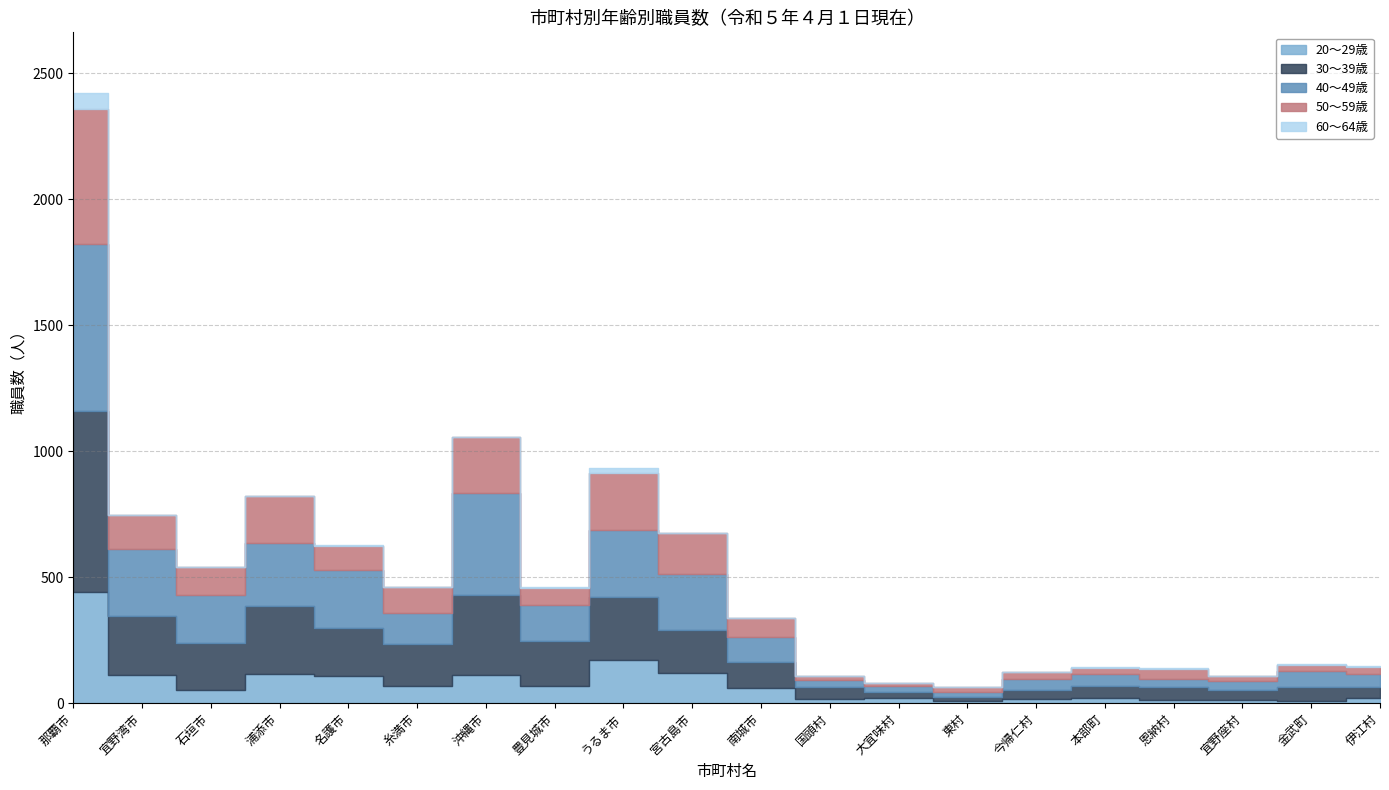

Where is the first local maximum for 30～39歳?

浦添市